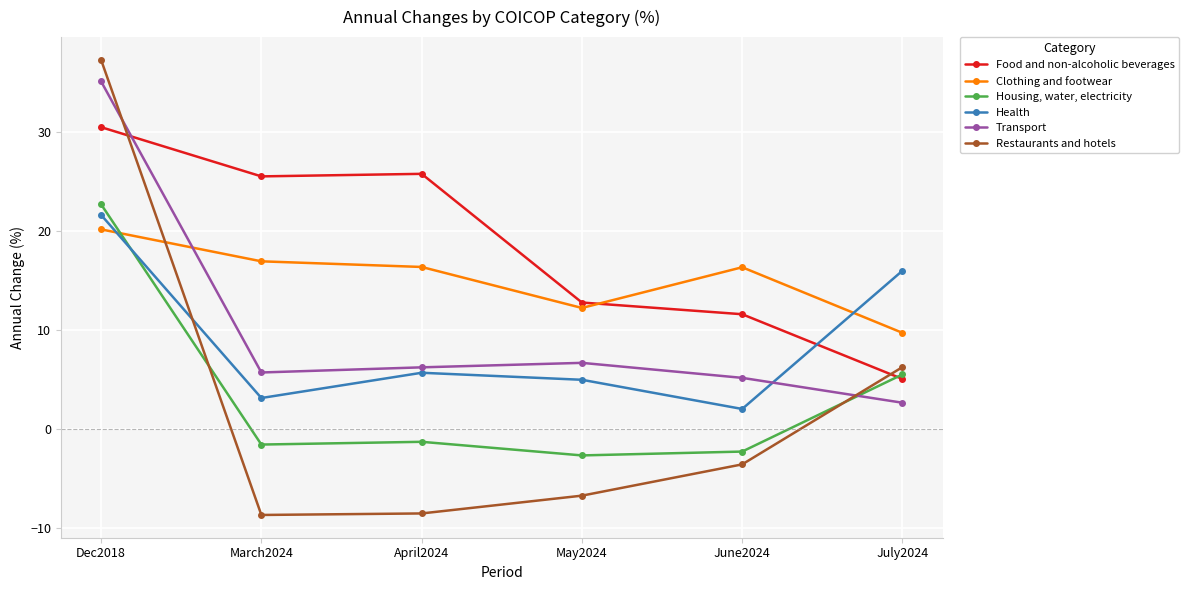

The Food and non-alcoholic beverages series shows 25.5 at March2024. True or false?

True